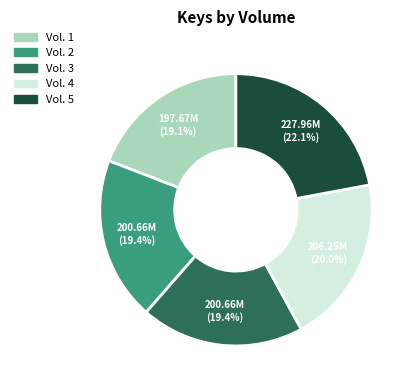

Approximately how many times larger is the value at Vol. 1 compared to Vol. 4?

1.0